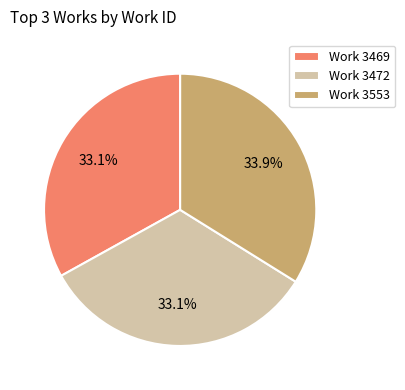

Combined, do Work 3472 and Work 3469 account for over 50%?

Yes